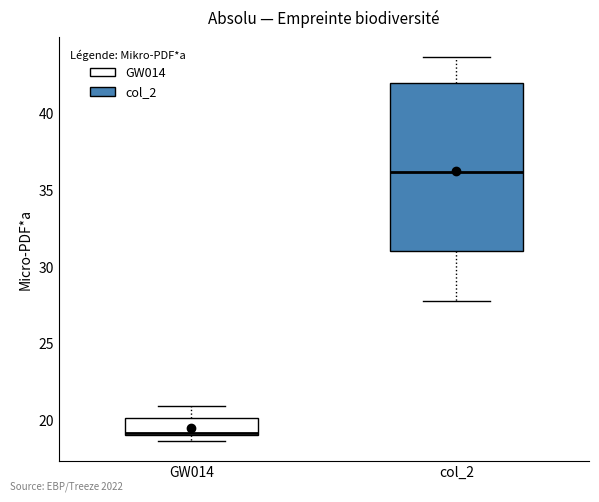

Which box's median line is the lowest?

GW014